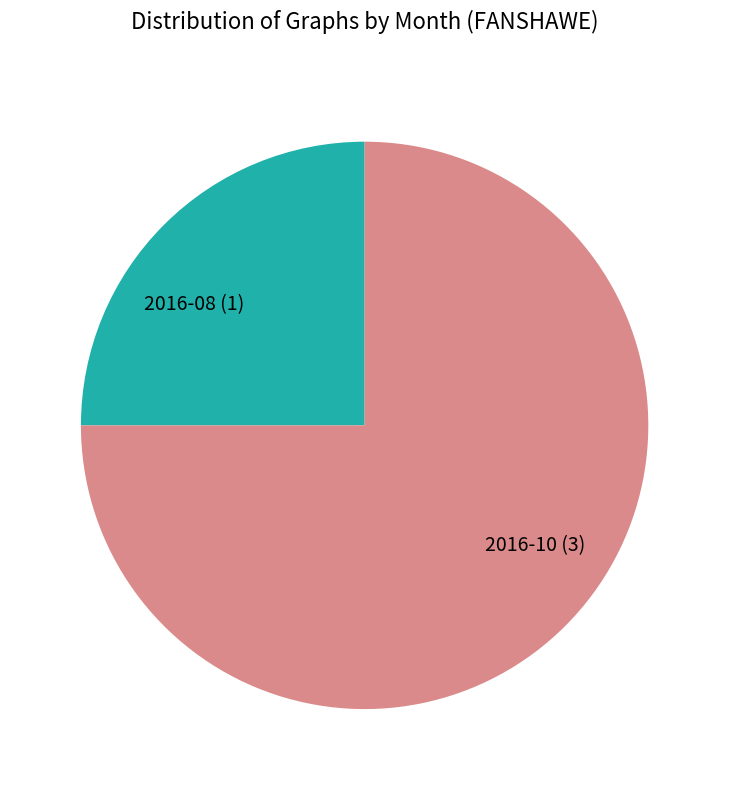

Which slice is the smallest?

2016-08